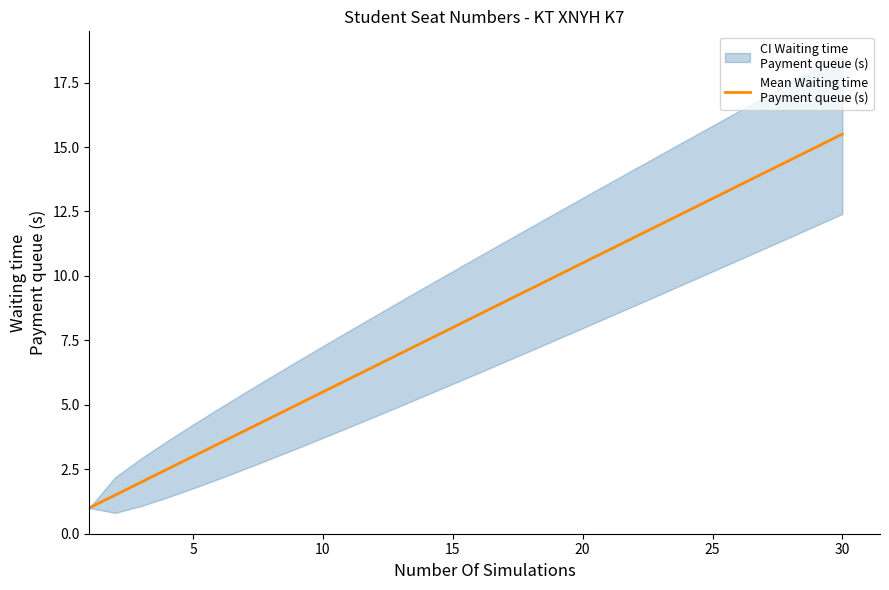

Count the number of categories in the chart.

30